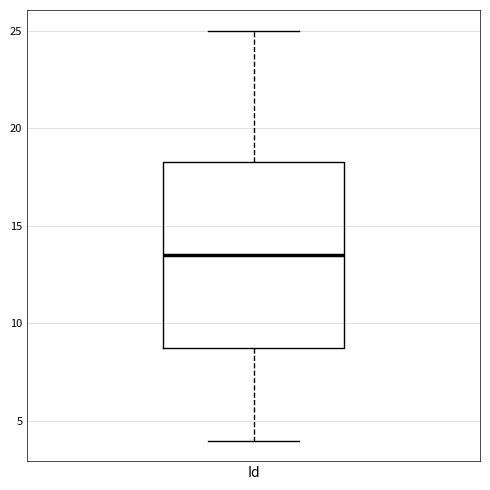

Transcribe this box plot: give where the median line is, the range the box spans, and where the two whiskers end, as read against the y-axis. The values are not printed on the chart, so give them approximately, as read against the axis.

median 13.5, box 9.0 to 18.5, whiskers 4.0 to 25.0